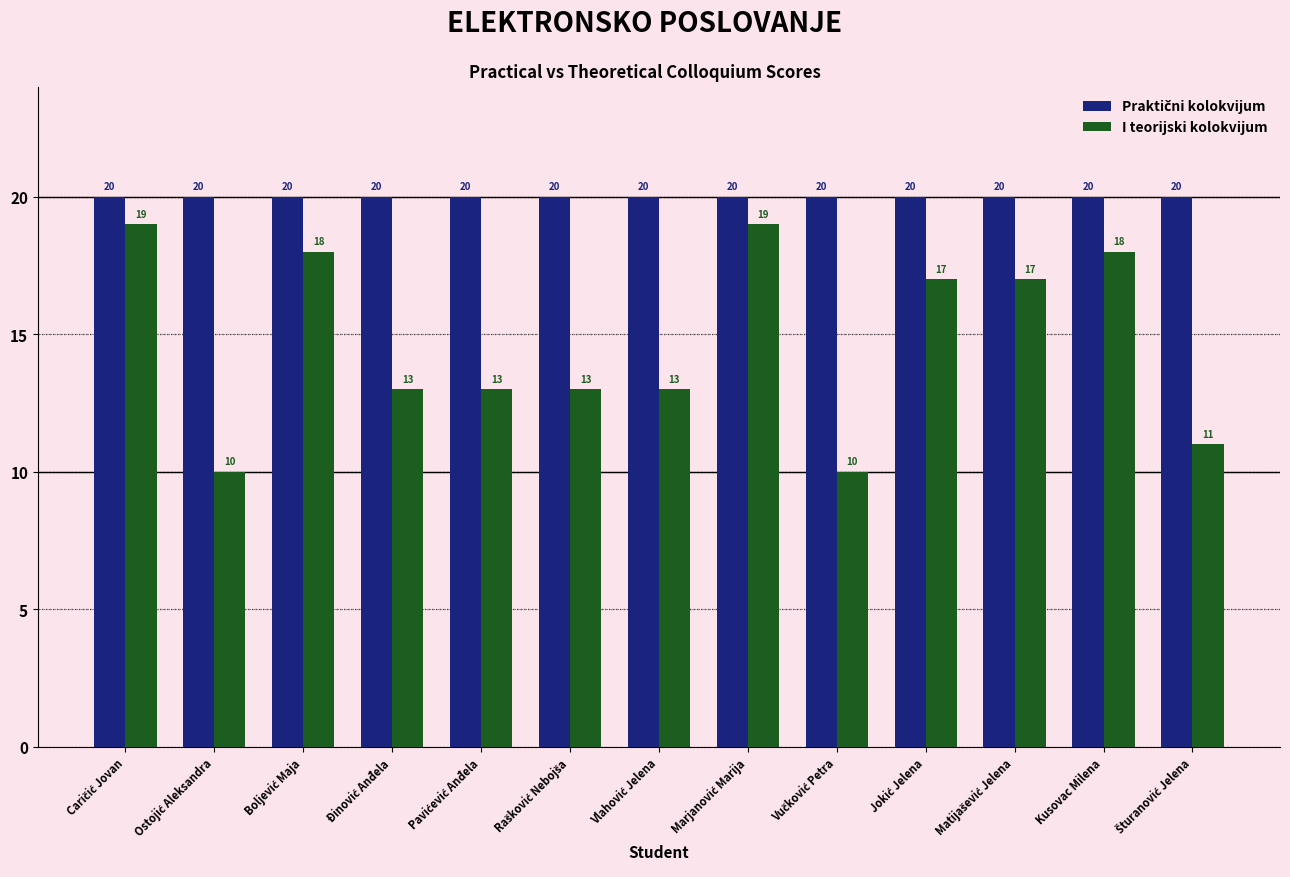

At how many categories does at least one series exceed 12?

13